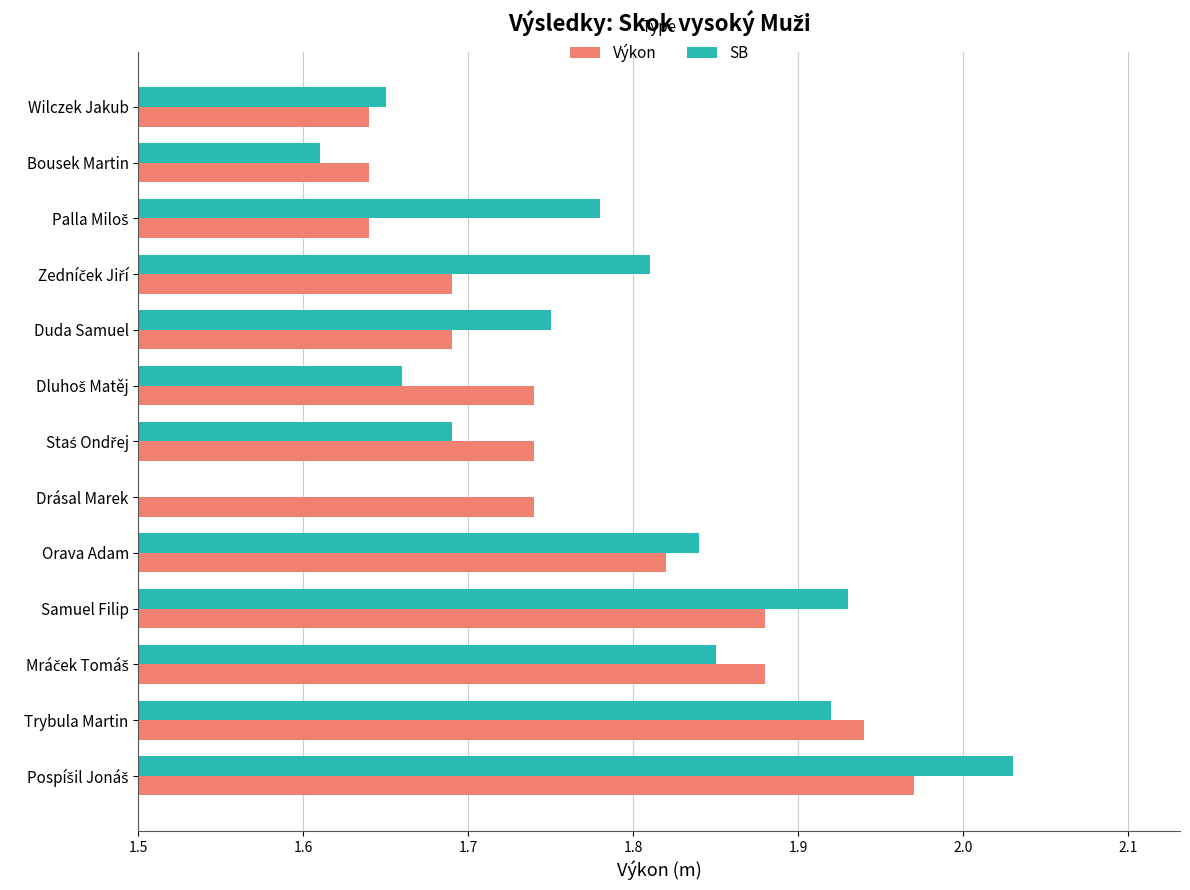

Reading left to right, list all the values displayed in this chart.

Výkon: 2.0	1.9	1.9	1.9	1.8	1.7	1.7	1.7	1.7	1.7	1.6	1.6	1.6
SB: 2.0	1.9	1.9	1.9	1.8	0.0	1.7	1.7	1.8	1.8	1.8	1.6	1.6